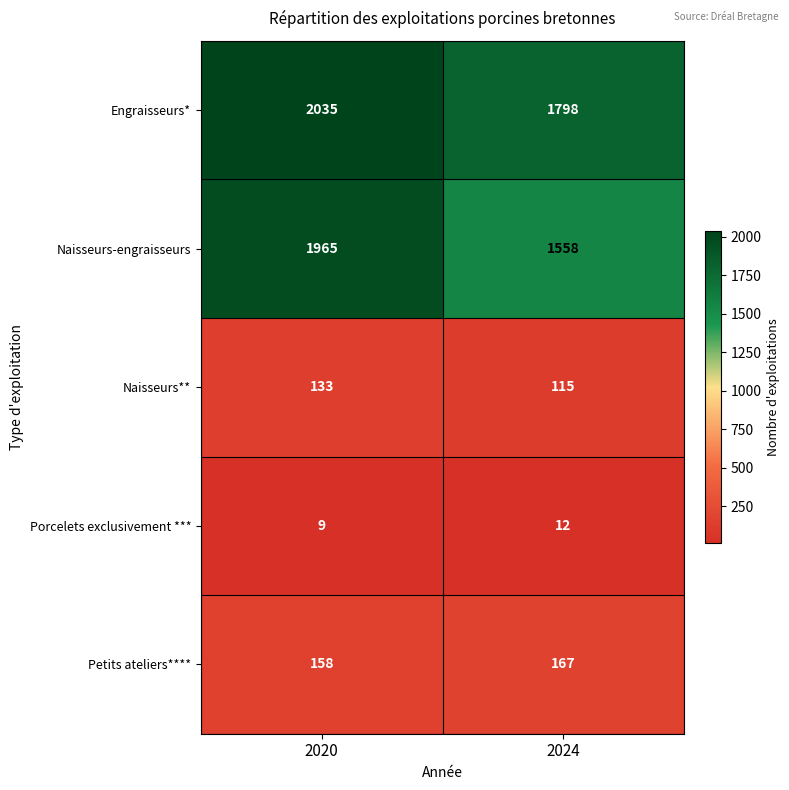

Rank the series by their maximum value, from lowest to highest.

Porcelets exclusivement ***, Naisseurs**, Petits ateliers****, Naisseurs-engraisseurs, Engraisseurs*